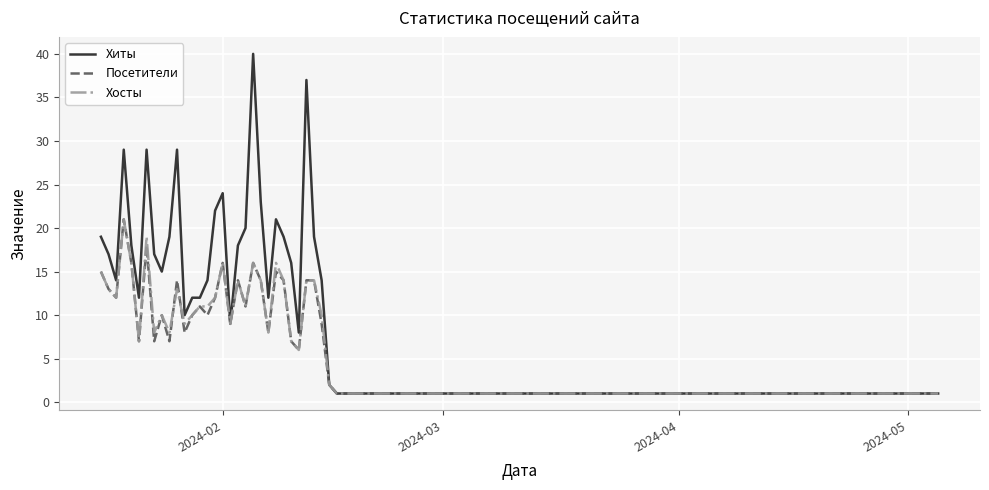

Which series has the widest spread of values?

Хиты